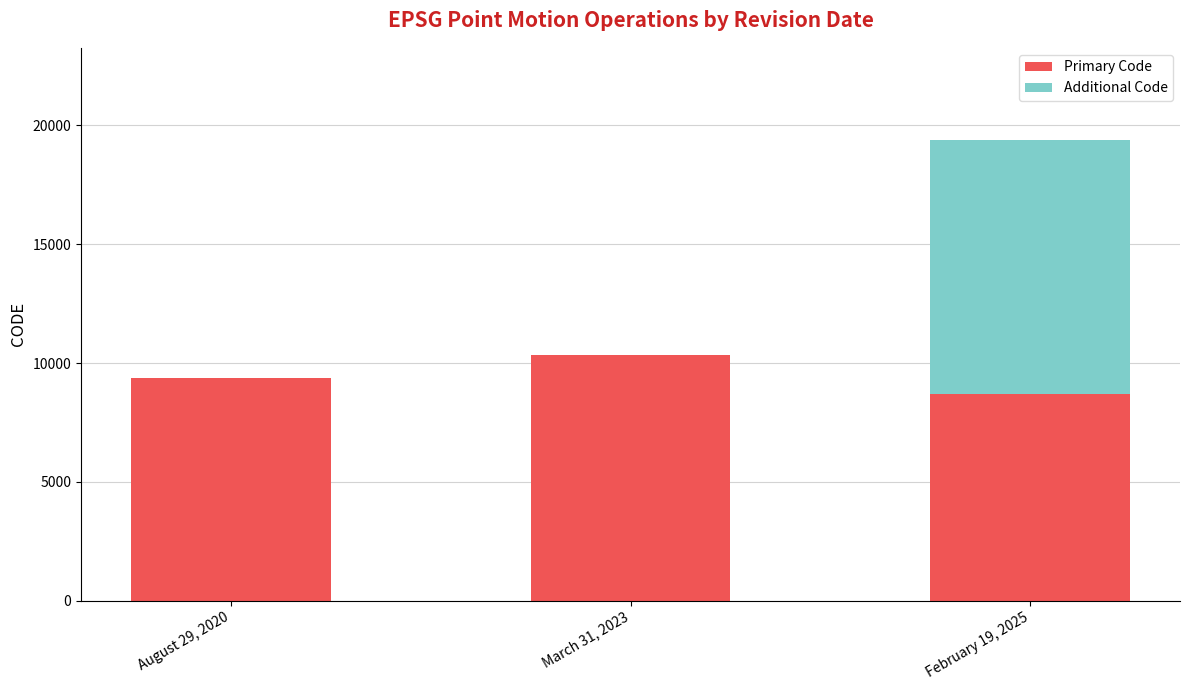

What is the maximum value for Primary Code?

10323